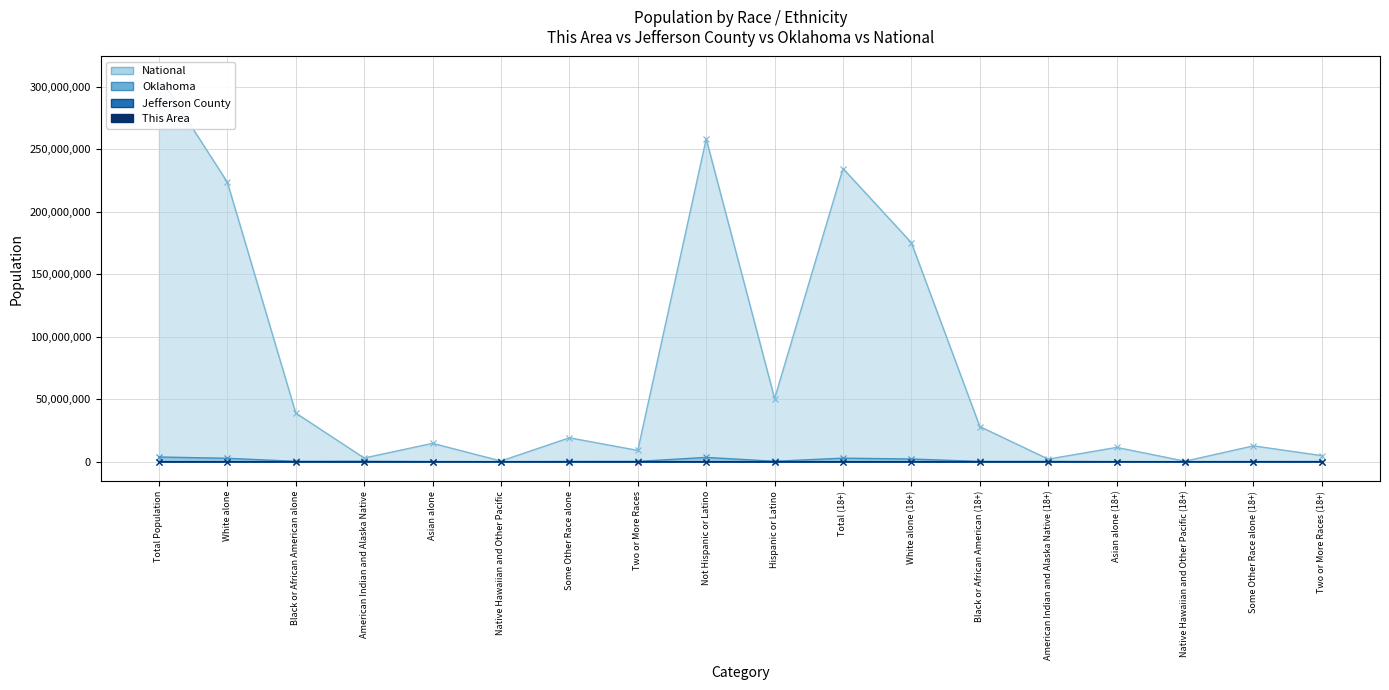

What is the value of the National point at the 4th from the left?

2932248